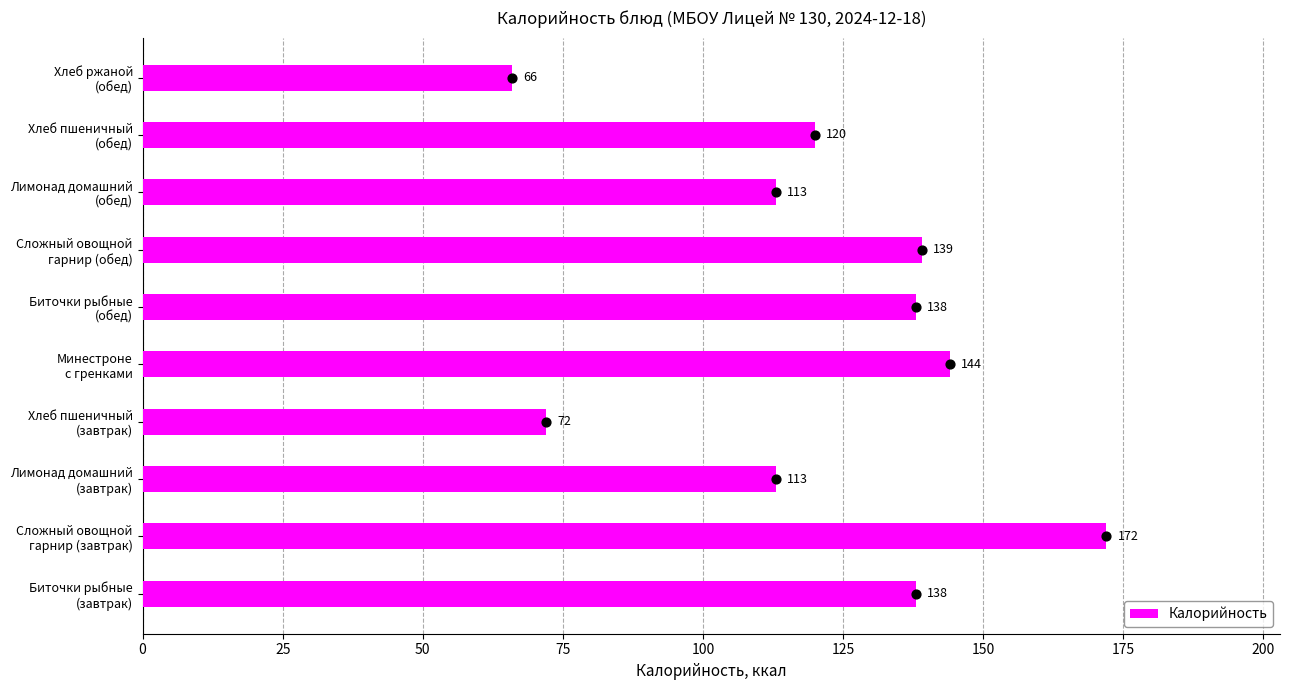

What is the minimum value for Калорийность?

66